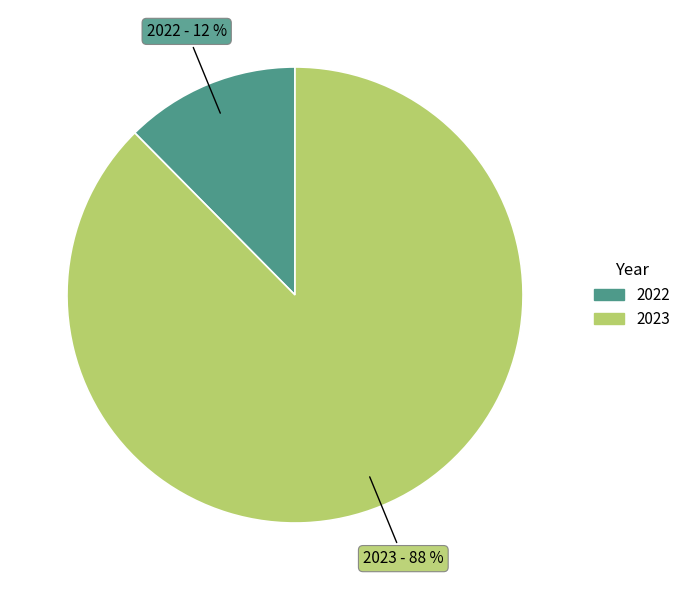

What is the ratio of the value at 2022 to the value at 2023?

0.1